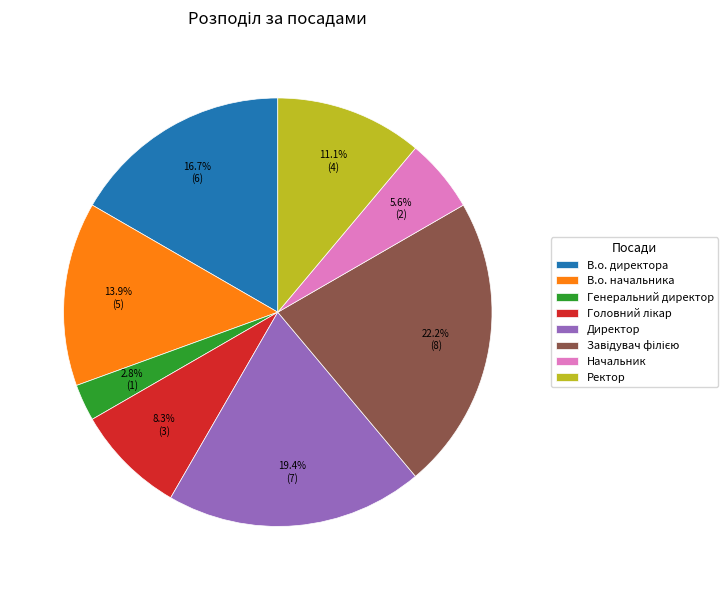

Is Директор the majority of the pie?

No